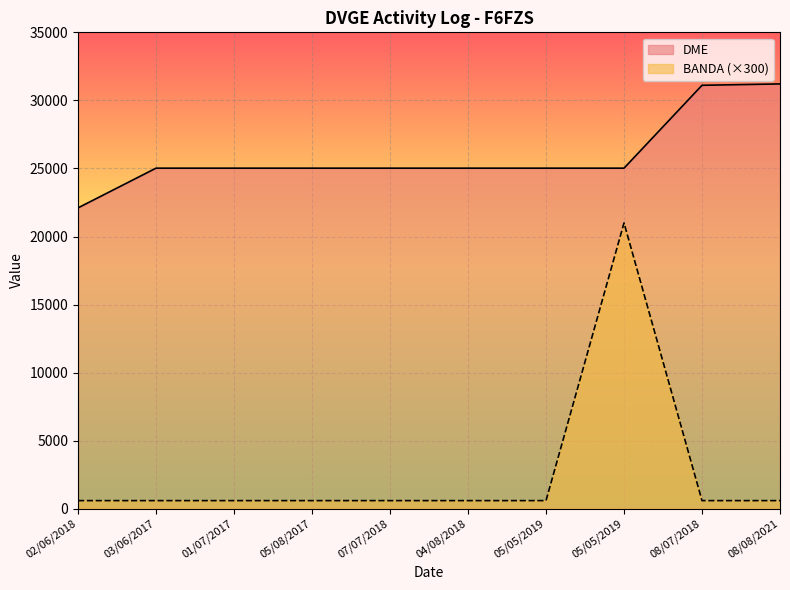

Reading left to right, extract all data points from this chart.

DME: 02/06/2018=22105	03/06/2017=25022	01/07/2017=25022	05/08/2017=25022	07/07/2018=25022	04/08/2018=25022	05/05/2019=25022	05/05/2019=25022	08/07/2018=31109	08/08/2021=31211
BANDA: 02/06/2018=600	03/06/2017=600	01/07/2017=600	05/08/2017=600	07/07/2018=600	04/08/2018=600	05/05/2019=600	05/05/2019=21000	08/07/2018=600	08/08/2021=600